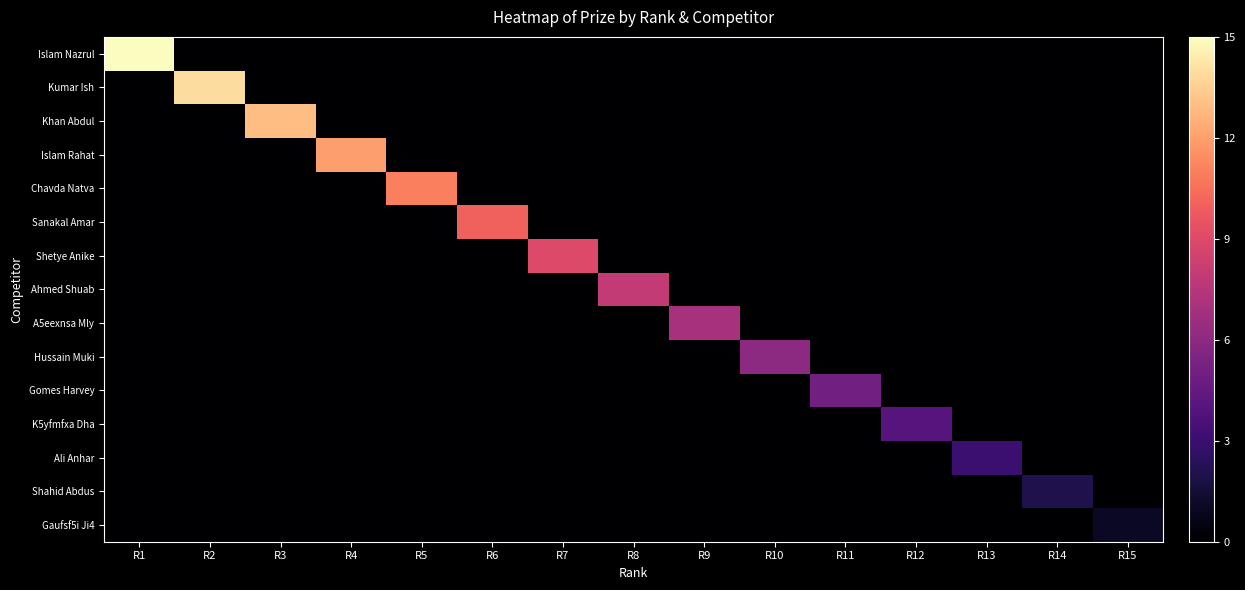

Rank the series at R3 from lowest to highest value.

Islam Nazrul, Kumar Ish, Islam Rahat, Chavda Natva, Sanakal Amar, Shetye Anike, Ahmed Shuab, A5eexnsa Mly, Hussain Muki, Gomes Harvey, K5yfmfxa Dha, Ali Anhar, Shahid Abdus, Gaufsf5i Ji4, Khan Abdul